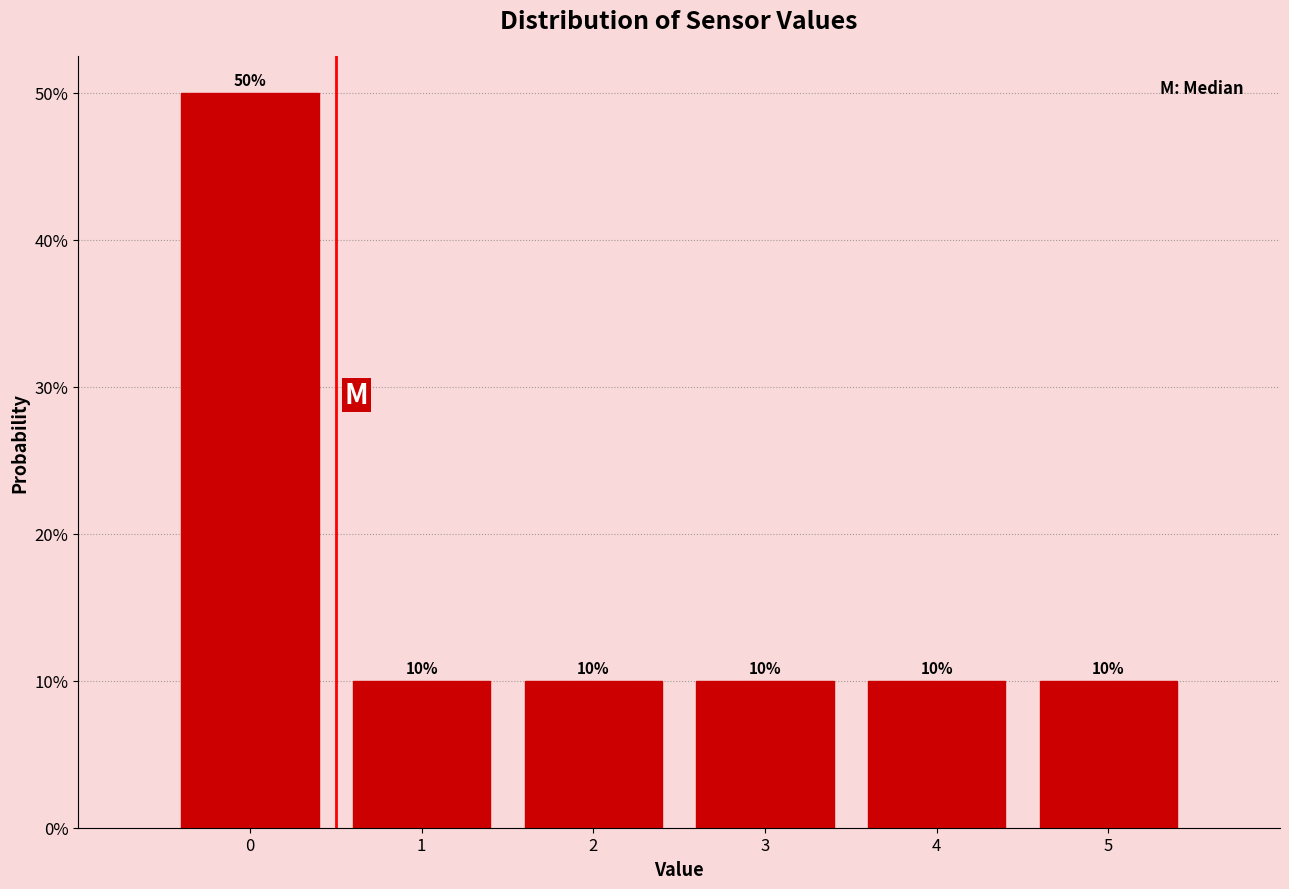

Reading left to right, list all the values displayed in this chart.

50	10	10	10	10	10